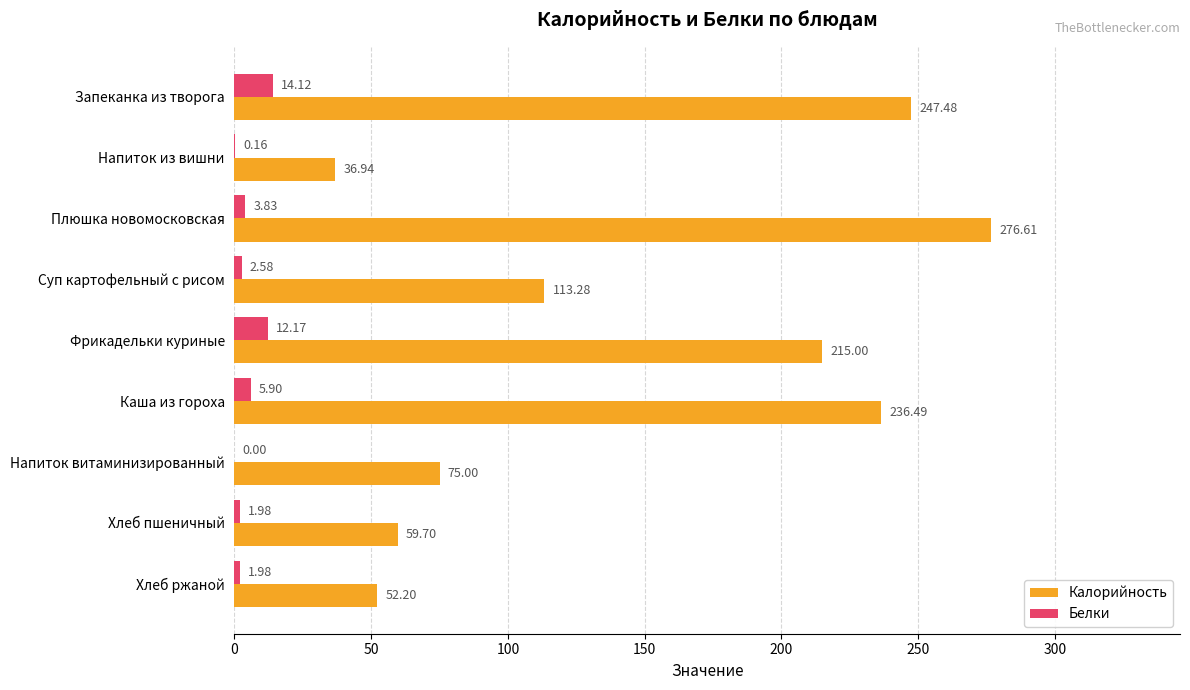

What are all the series names shown in the legend?

Калорийность, Белки